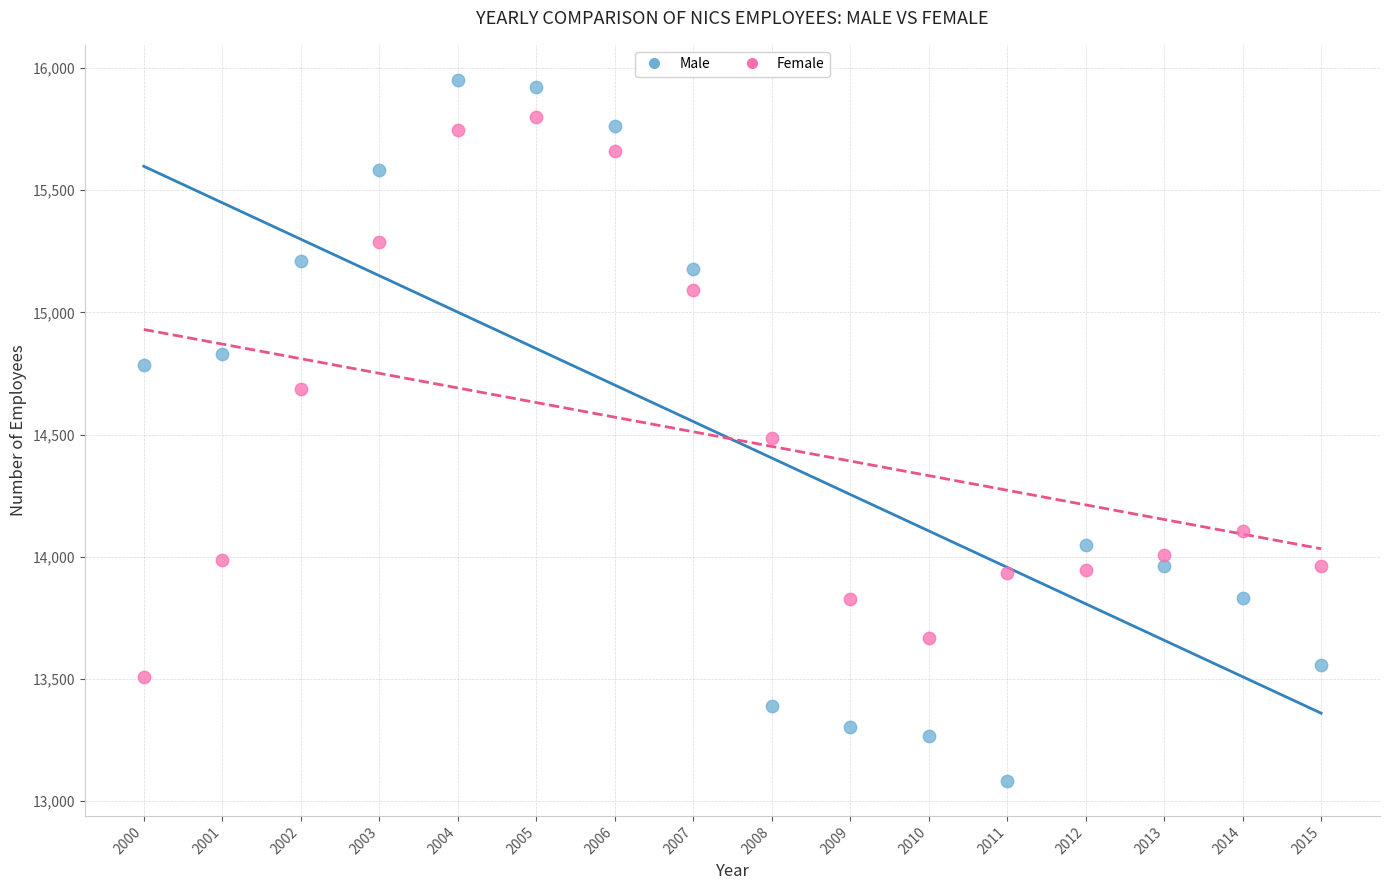

What is the X range (max minus min) for the scatter plot?

15